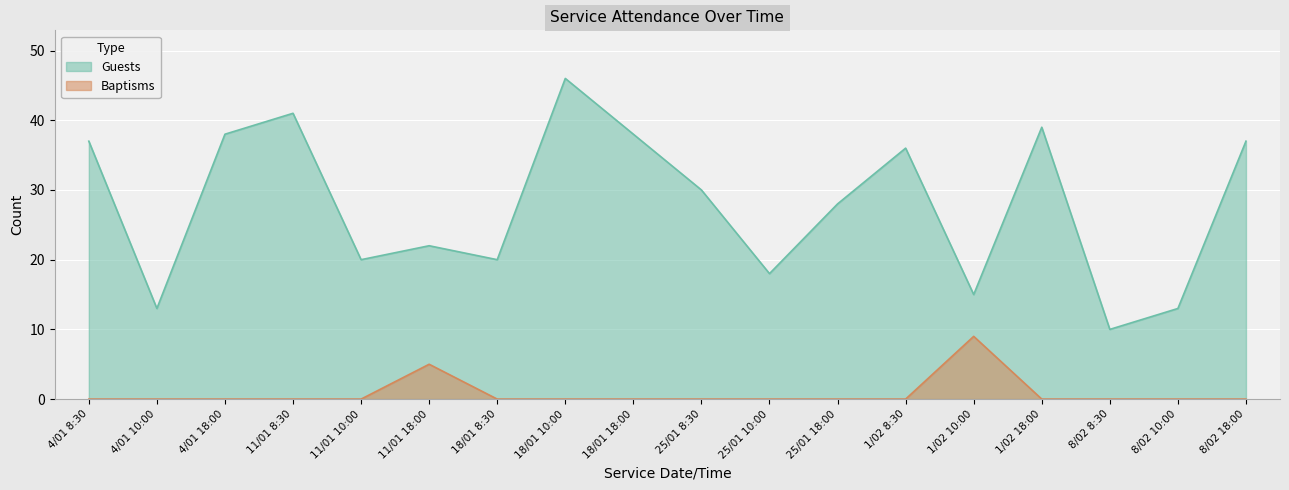

At which label does Guests reach its peak?

18/01 10:00